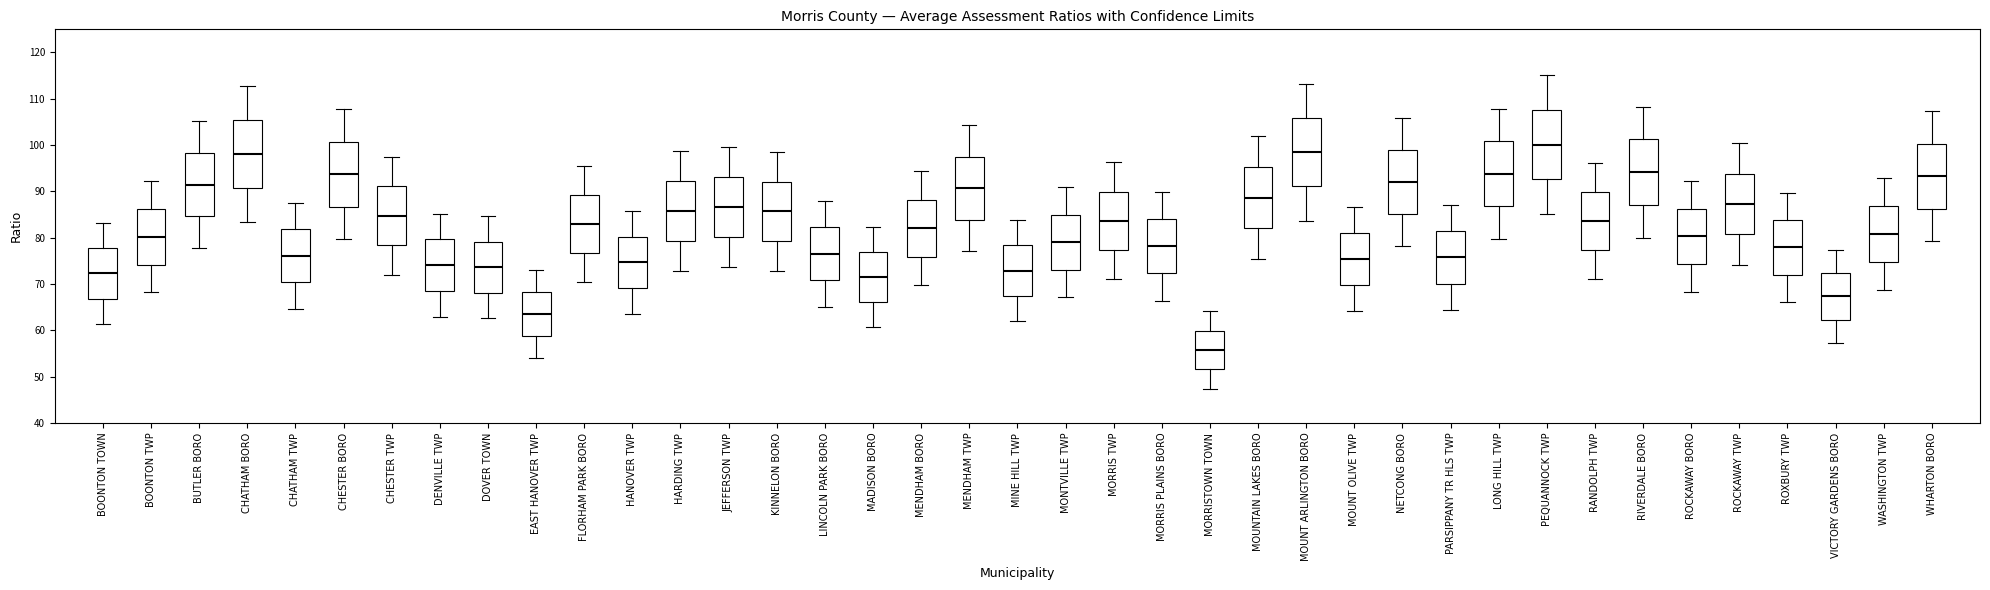

Which box's median line is the highest?

PEQUANNOCK TWP